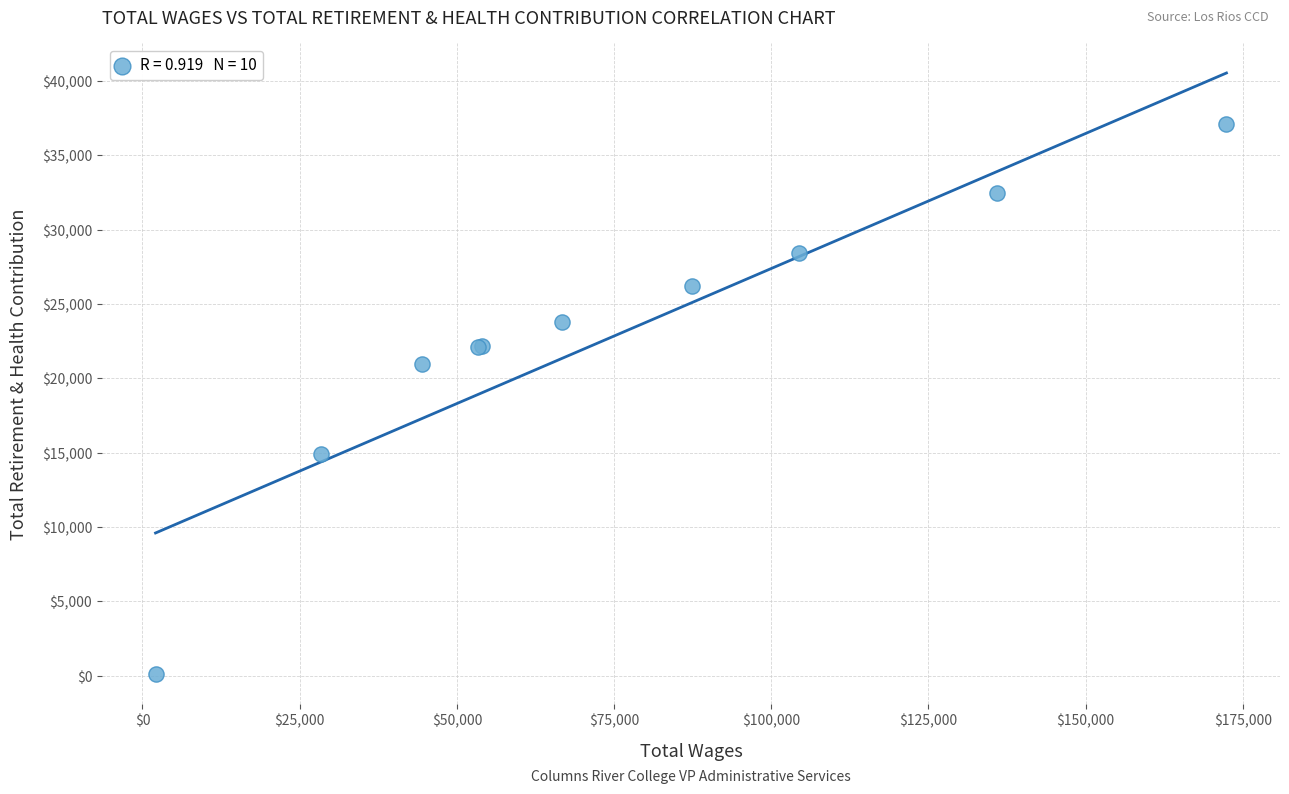

What Y value in the scatter plot is closest to 18615?

20958